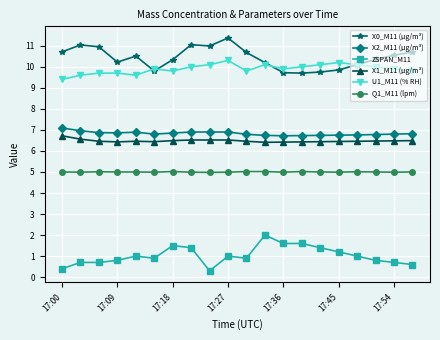

Which series has the largest total across all categories?

X0_M11 (μg/m³)